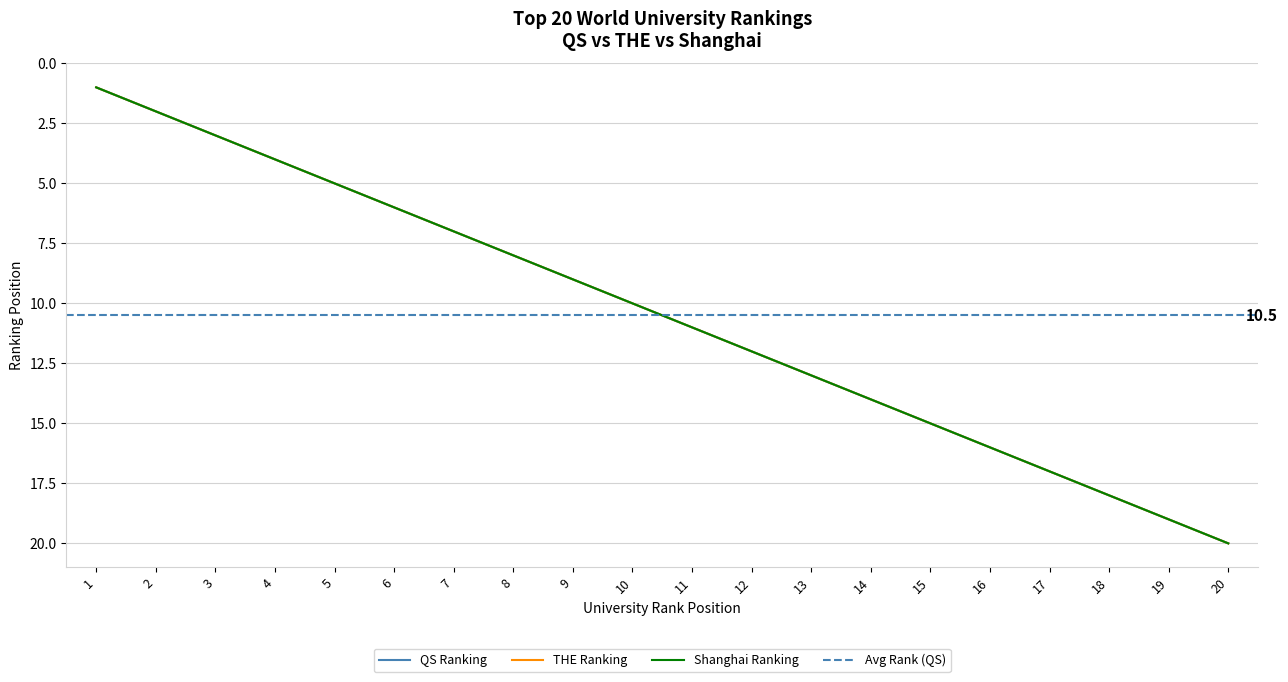

True or false: QS Ranking has more than 0 interior local peaks.

False